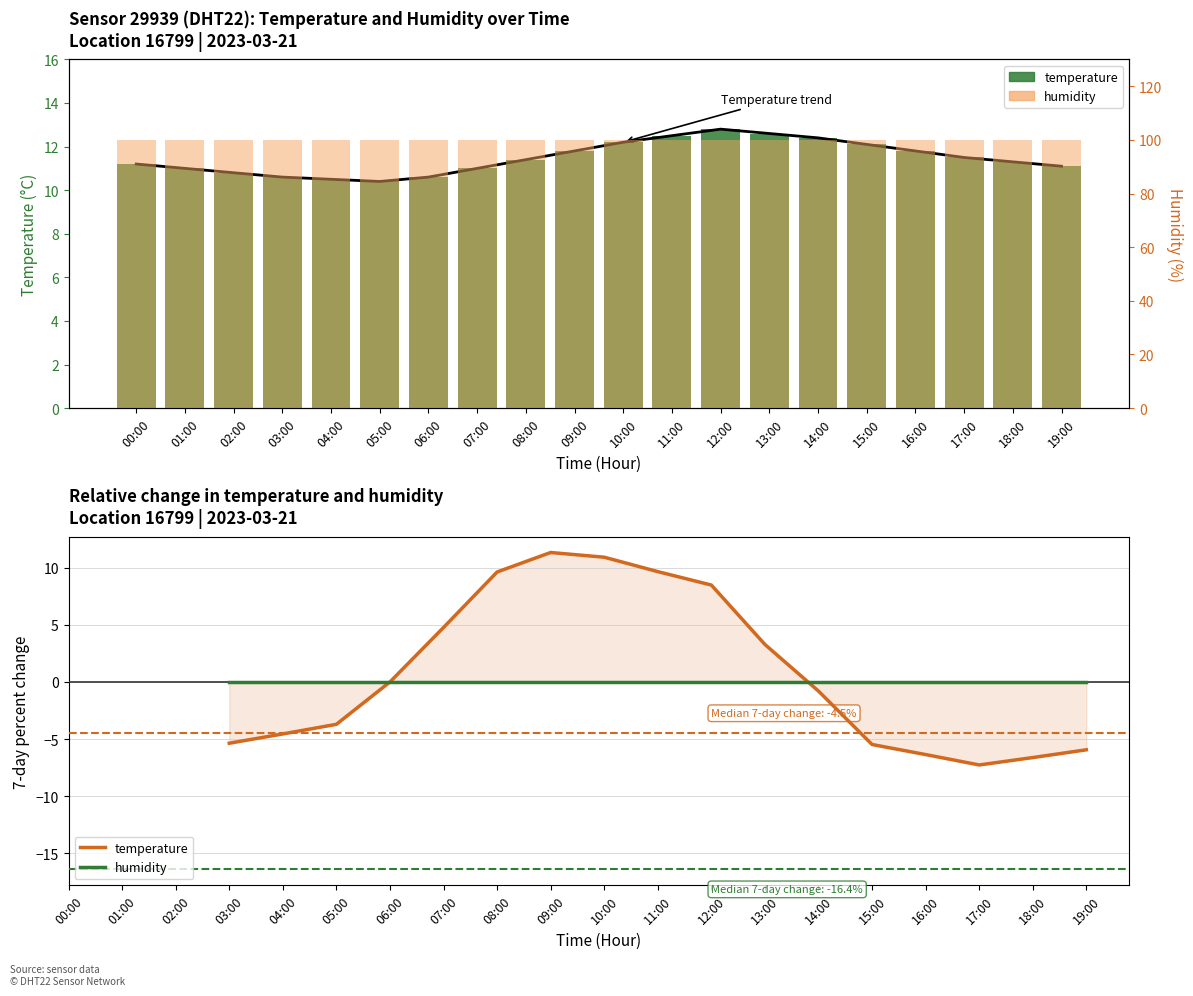

Are the bars grouped side by side (vs. stacked)?

No